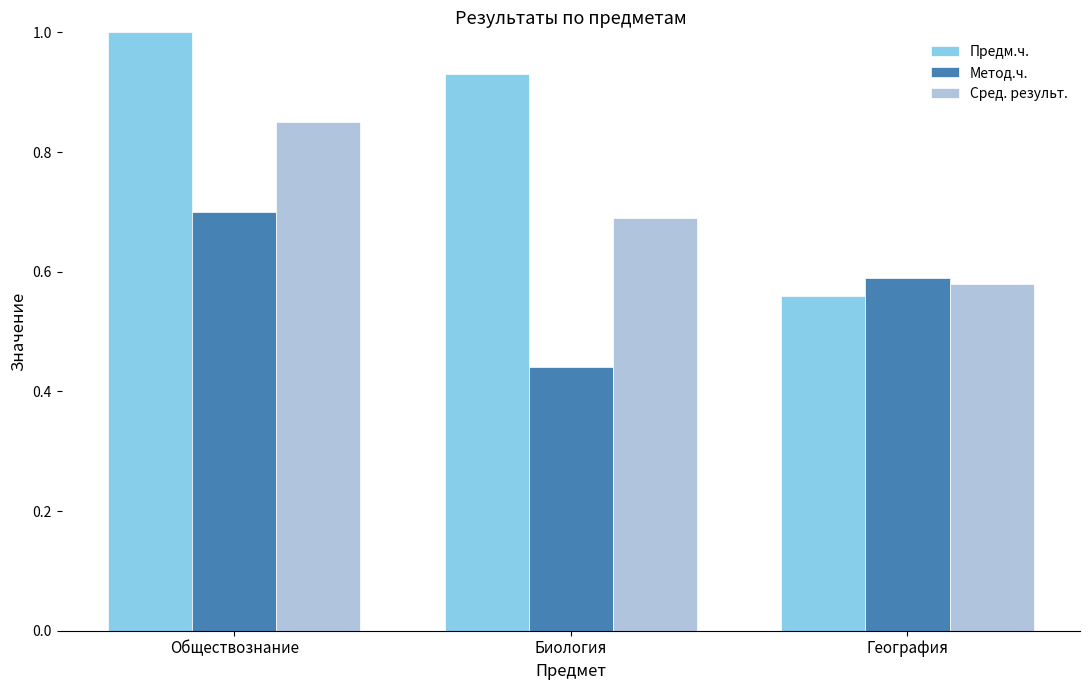

At how many categories does at least one series exceed 0?

3